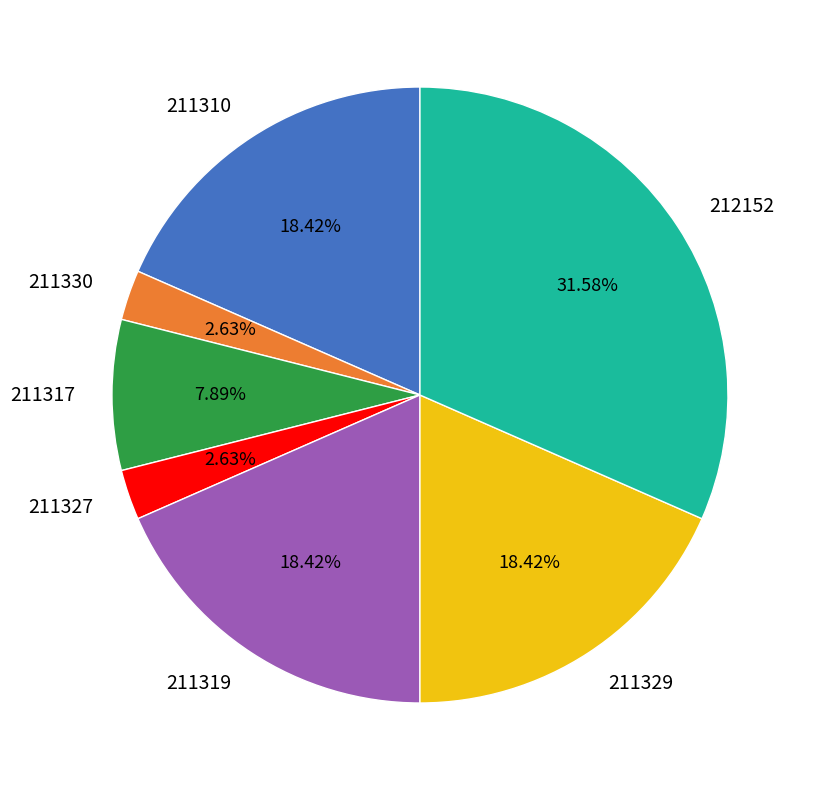

What percentage is the 211330 slice, to the nearest percent?

3%